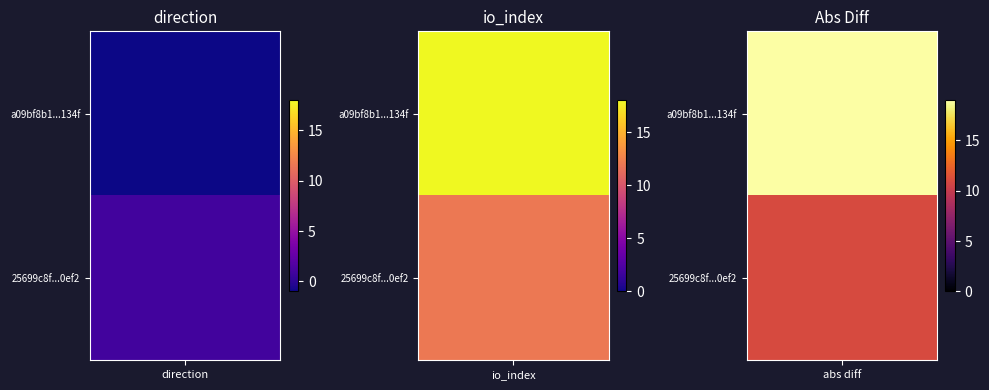

Between 0 and 1, which is larger?

1